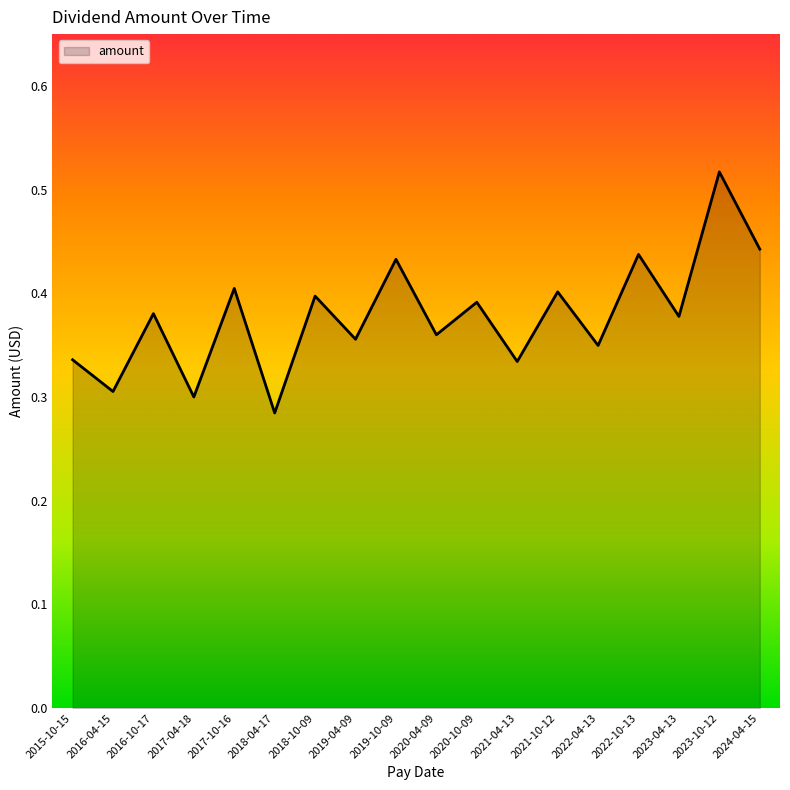

At which category does the chart reach its peak across all series?

2023-10-12